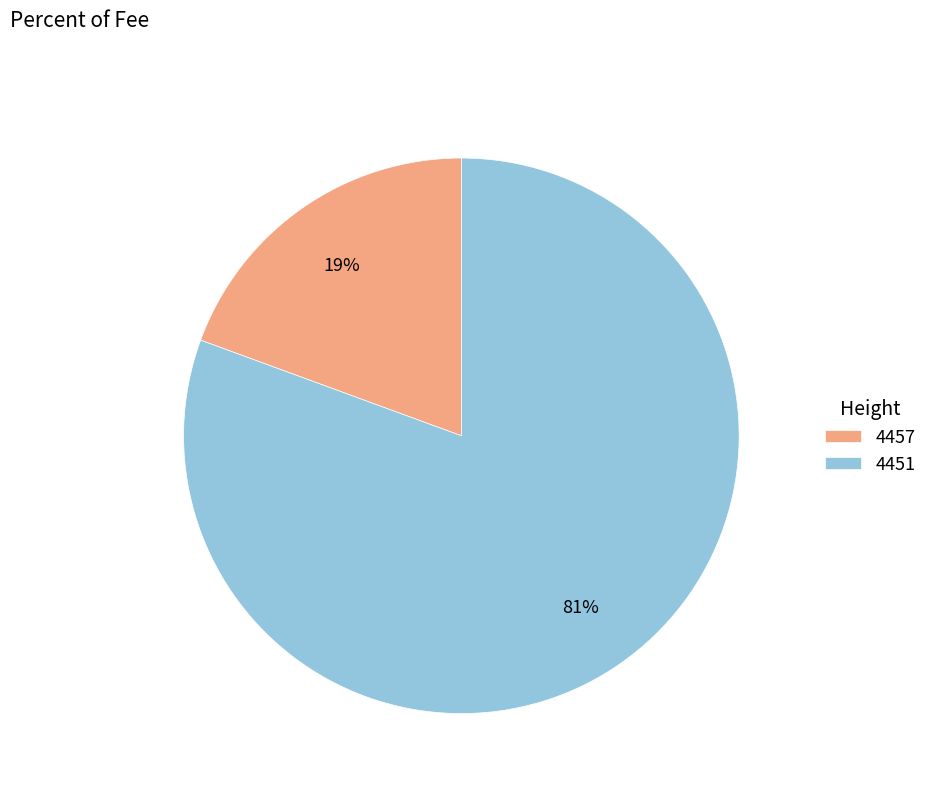

True or false: 4457 accounts for 19% of the total.

True